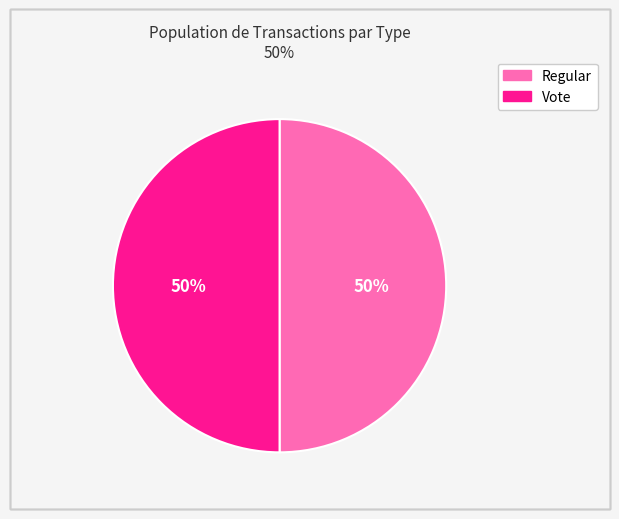

What percentage is the Regular slice, to the nearest percent?

50%